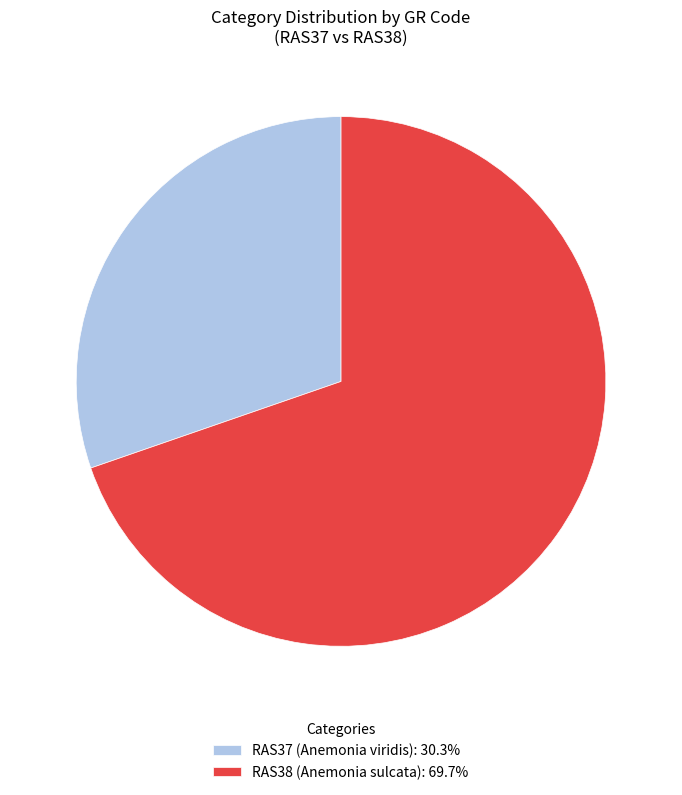

Which category has the biggest portion of the pie?

RAS38 (Anemonia sulcata)